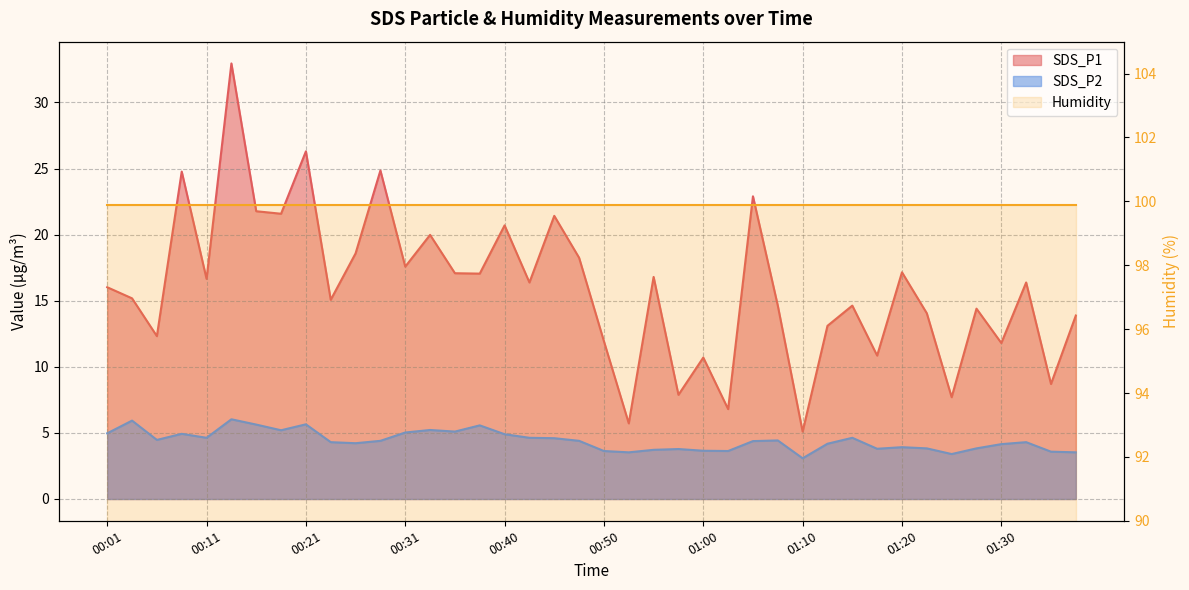

The SDS_P2 series shows 4.4 at 00:48. True or false?

True